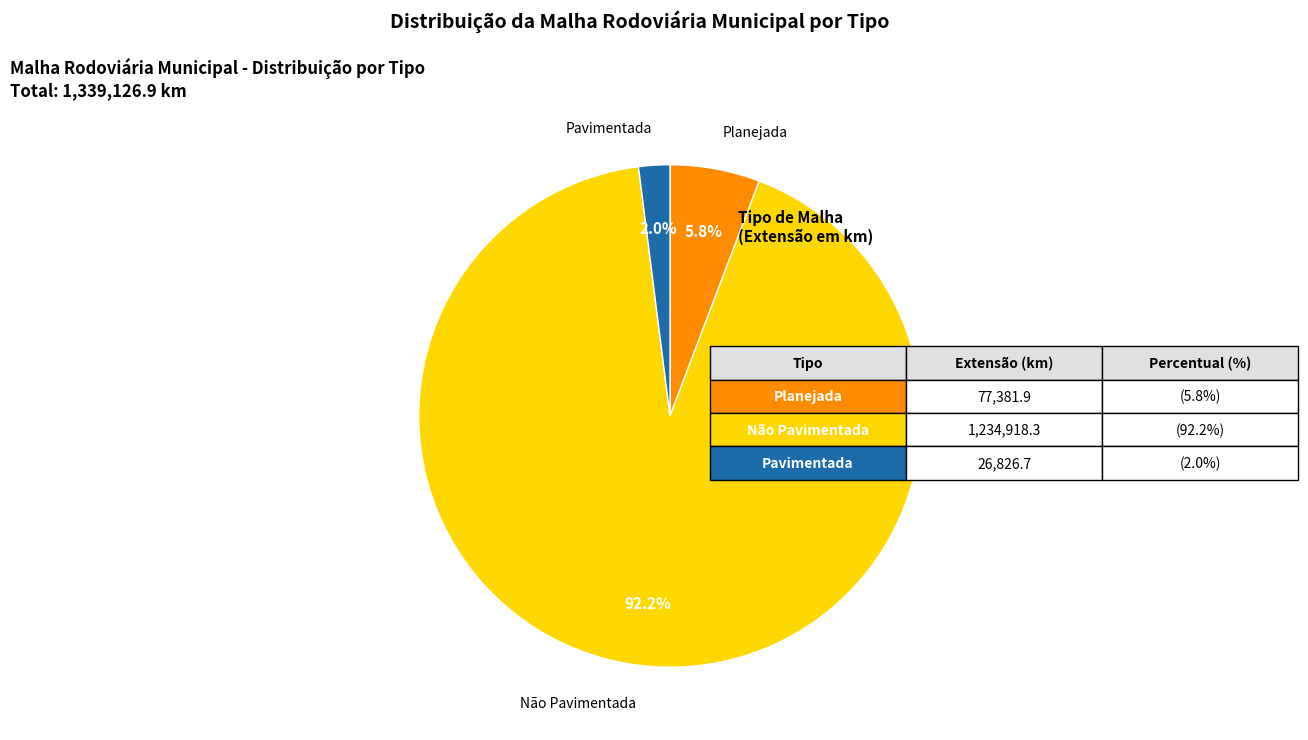

The Pavimentada slice represents 9% of the pie. True or false?

False